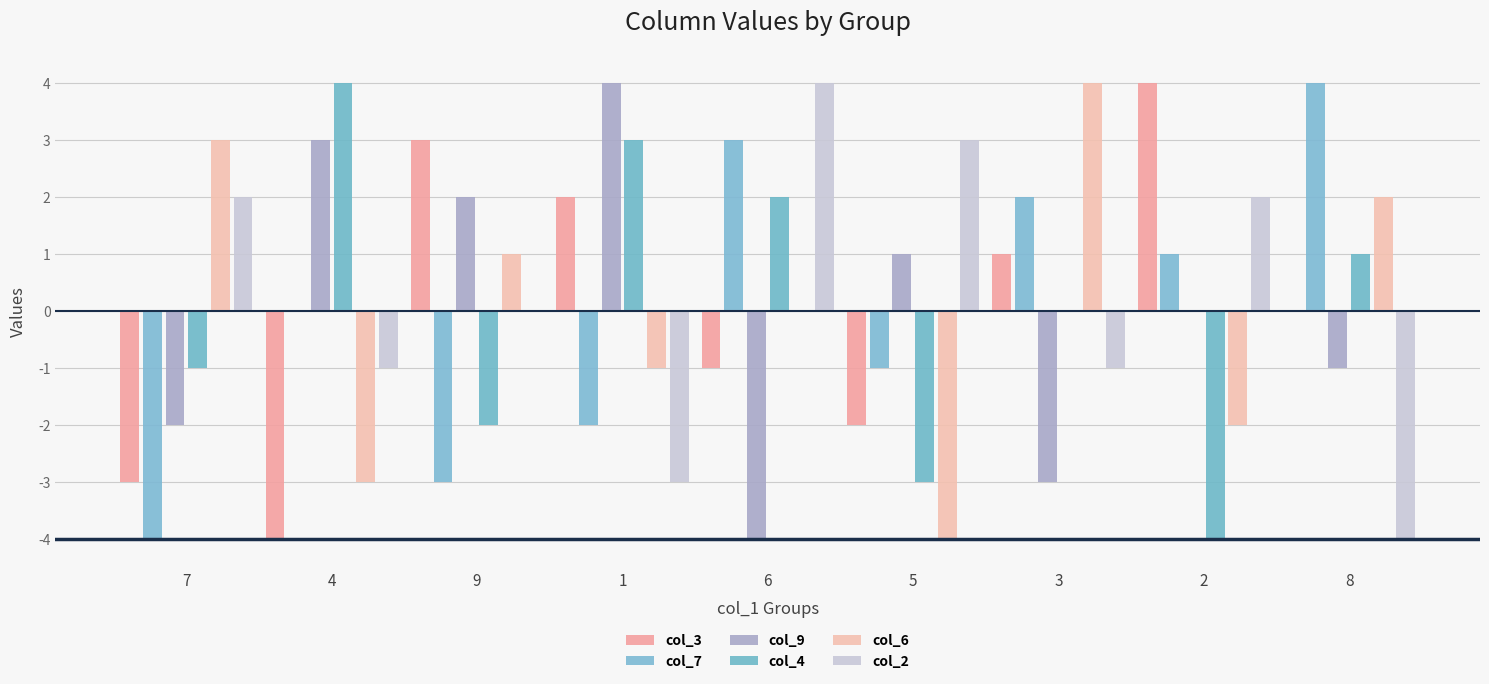

At which label does col_3 first exceed 0?

9